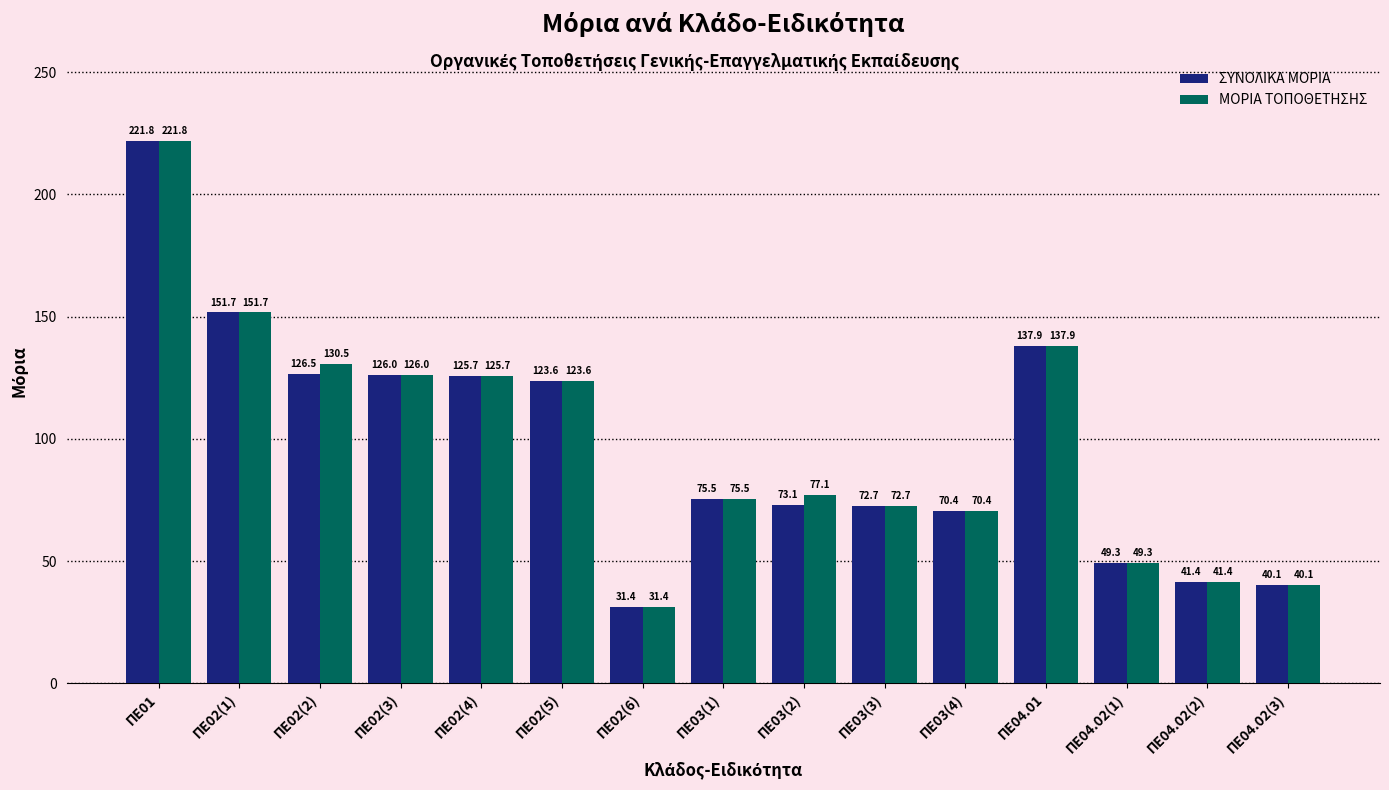

How many values in the ΣΥΝΟΛΙΚΑ ΜΟΡΙΑ series are below 75?

7